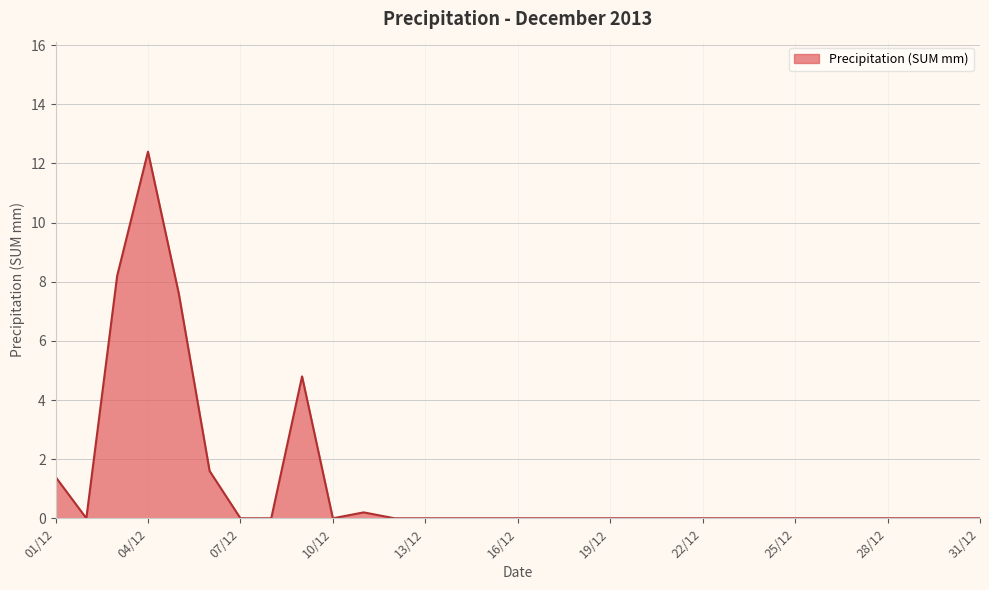

What is the difference between the maximum and minimum values?

12.4